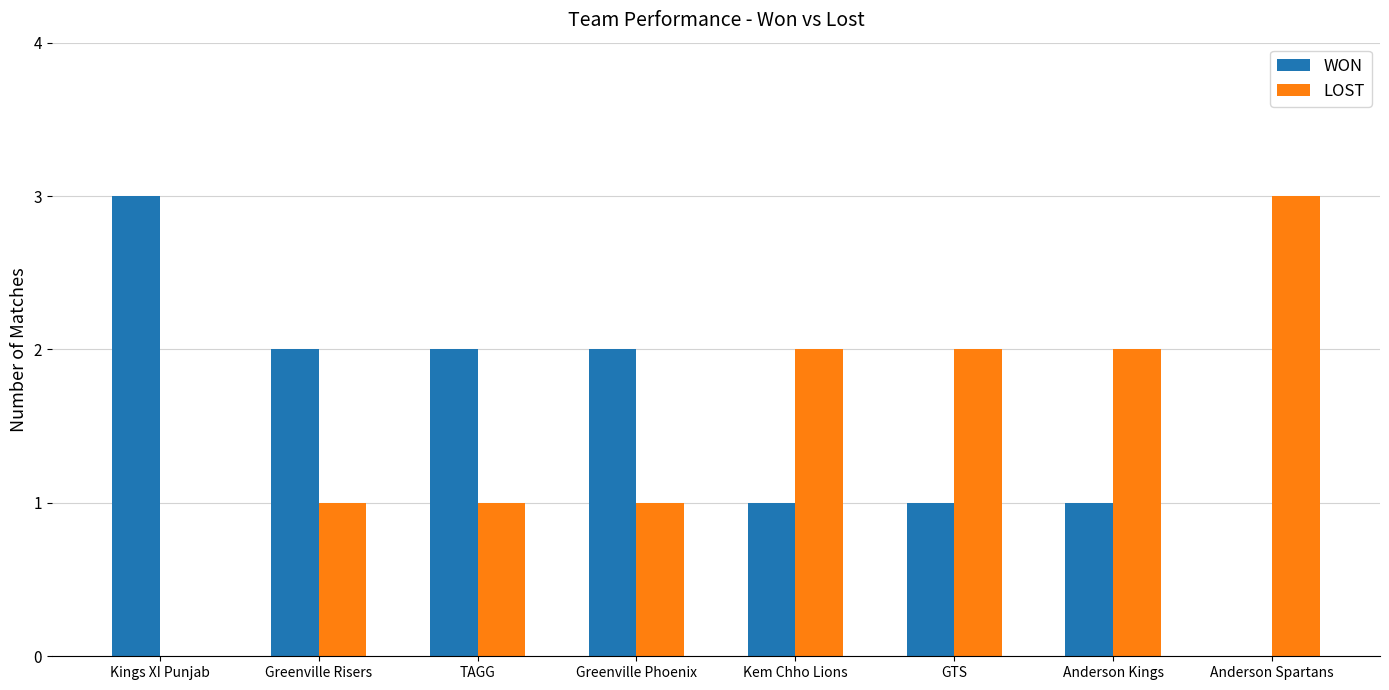

What is the sum of all WON values?

12